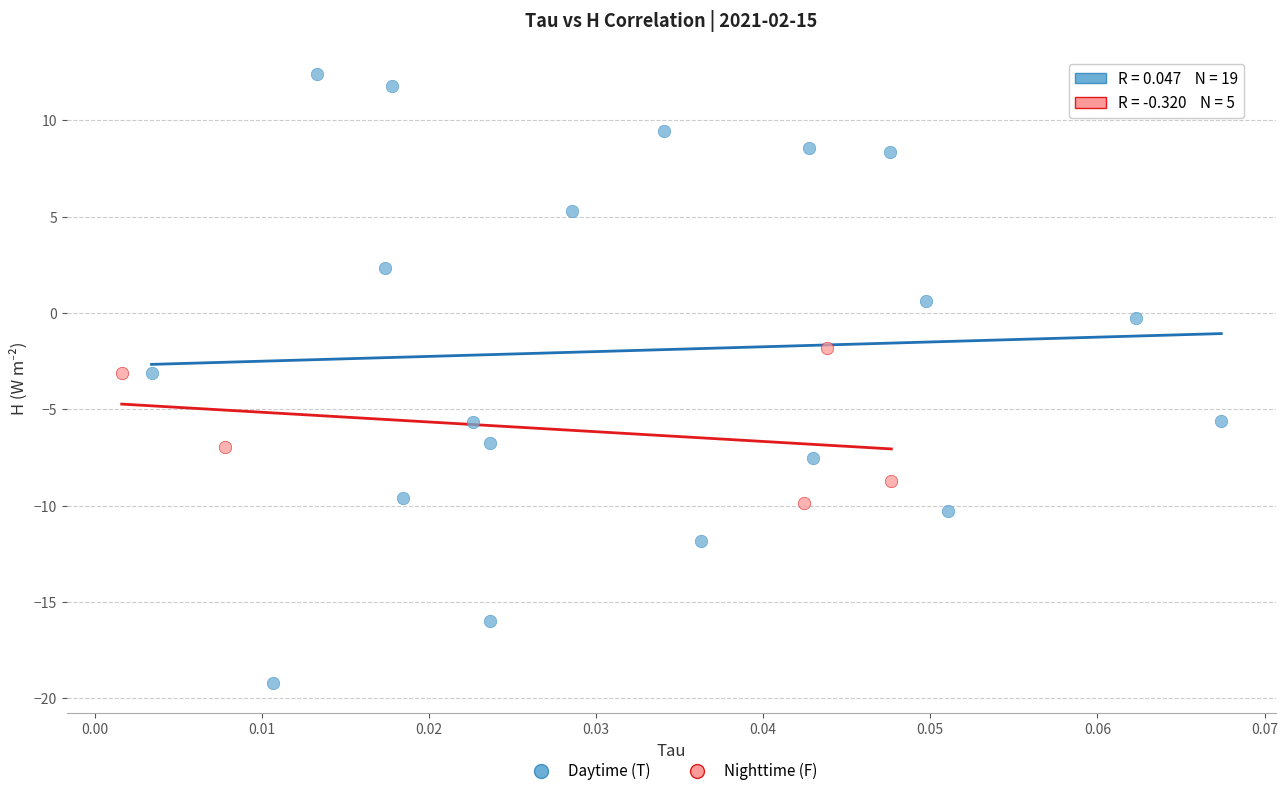

Which series contains the lowest Y value?

Daytime (T)